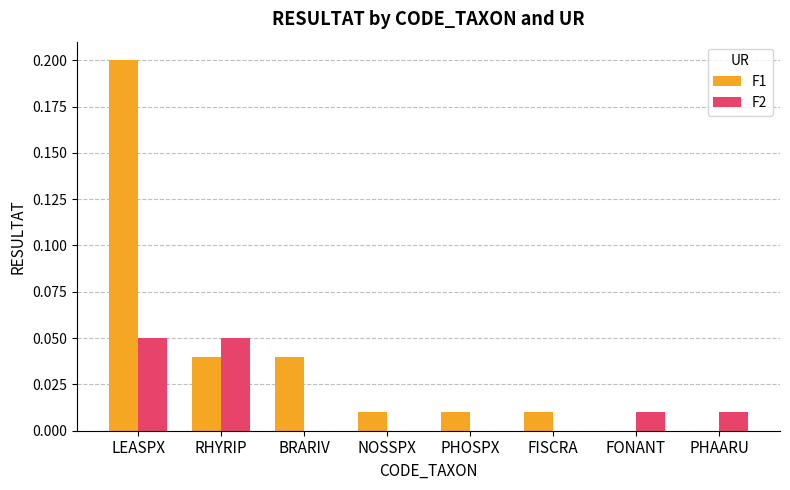

Are the bars grouped side by side (vs. stacked)?

Yes